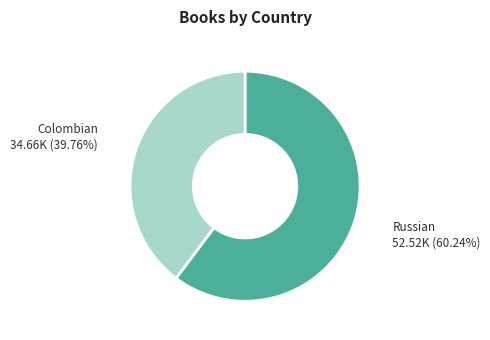

Is there a majority slice in this chart?

Yes